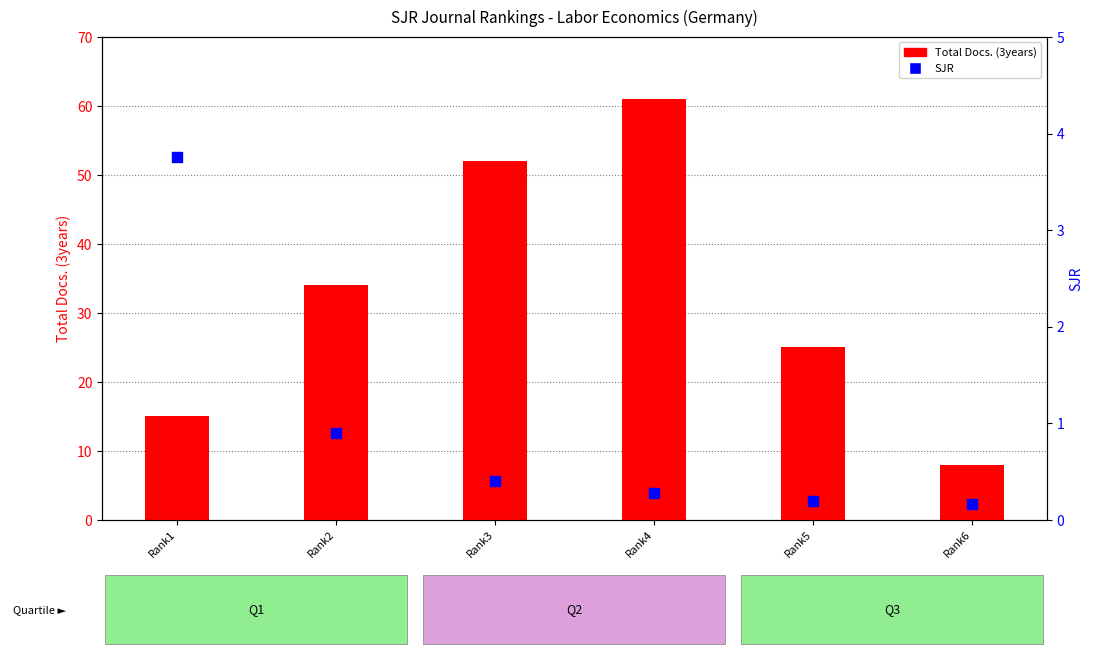

Which series has the largest Y range (max minus min)?

Total Docs. (3years)